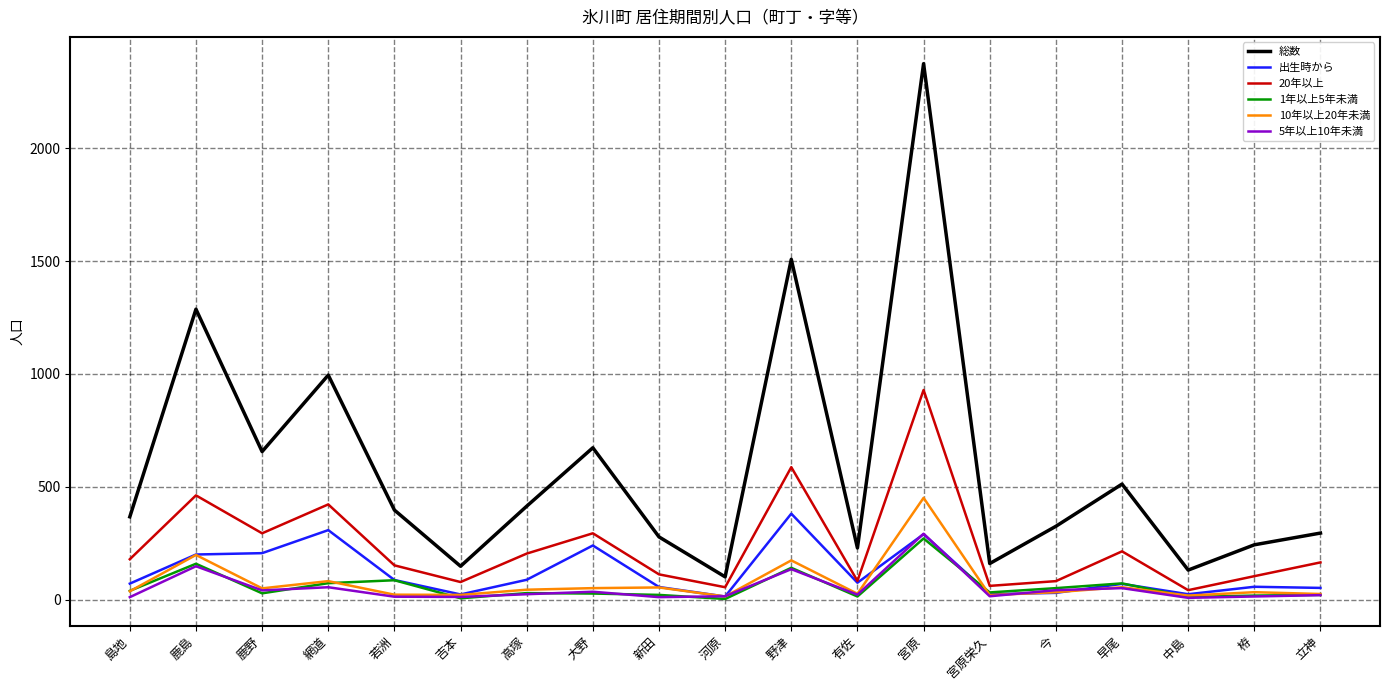

At which label does 20年以上 reach its peak?

宮原